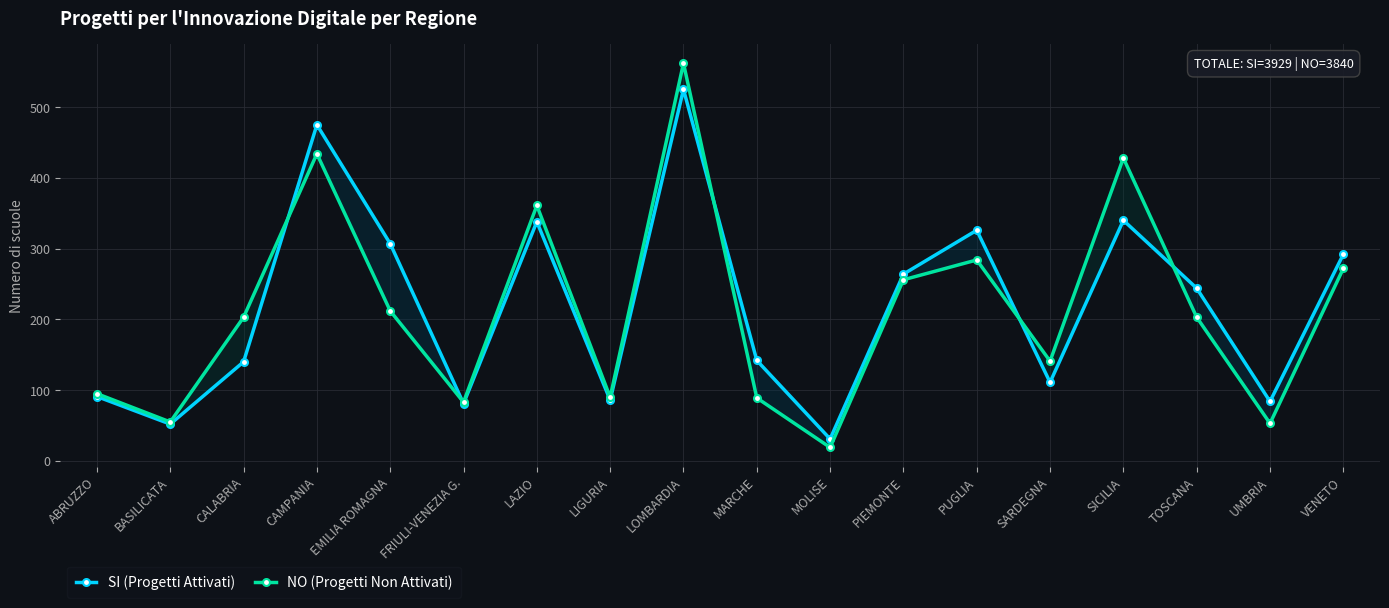

What are all the series names shown in the legend?

SI (Progetti Attivati), NO (Progetti Non Attivati)